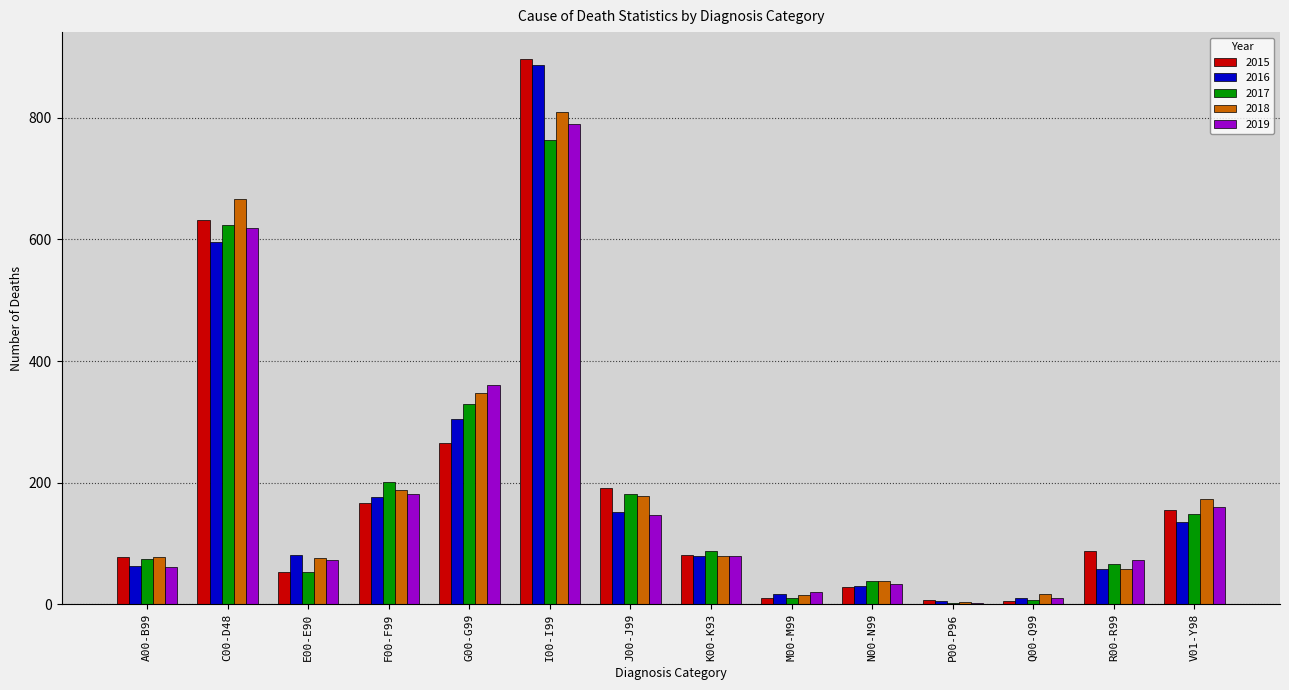

What is the maximum value for 2019?

790